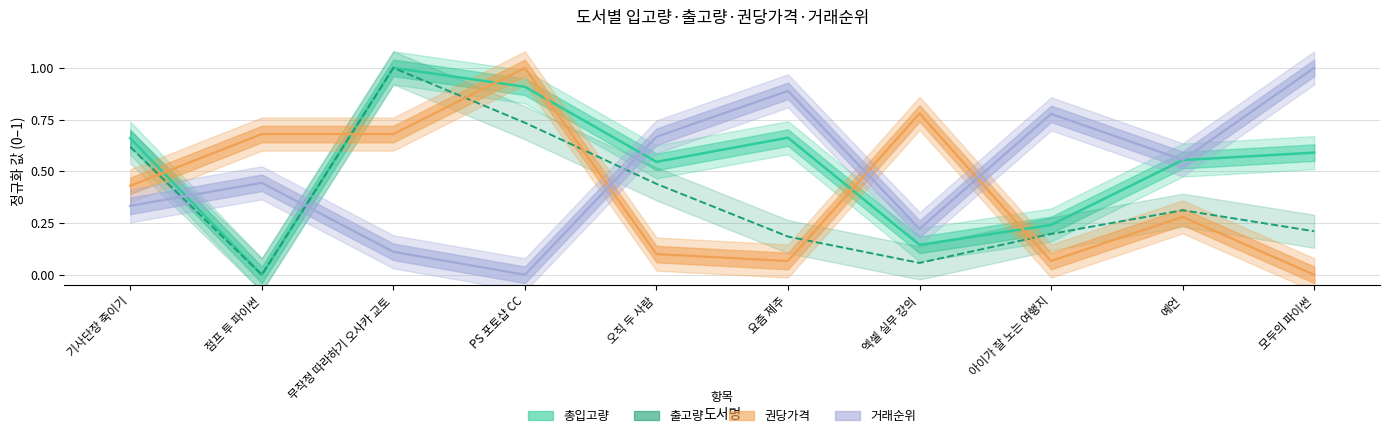

True or false: 거래순위 and 출고량 cross at least once.

True